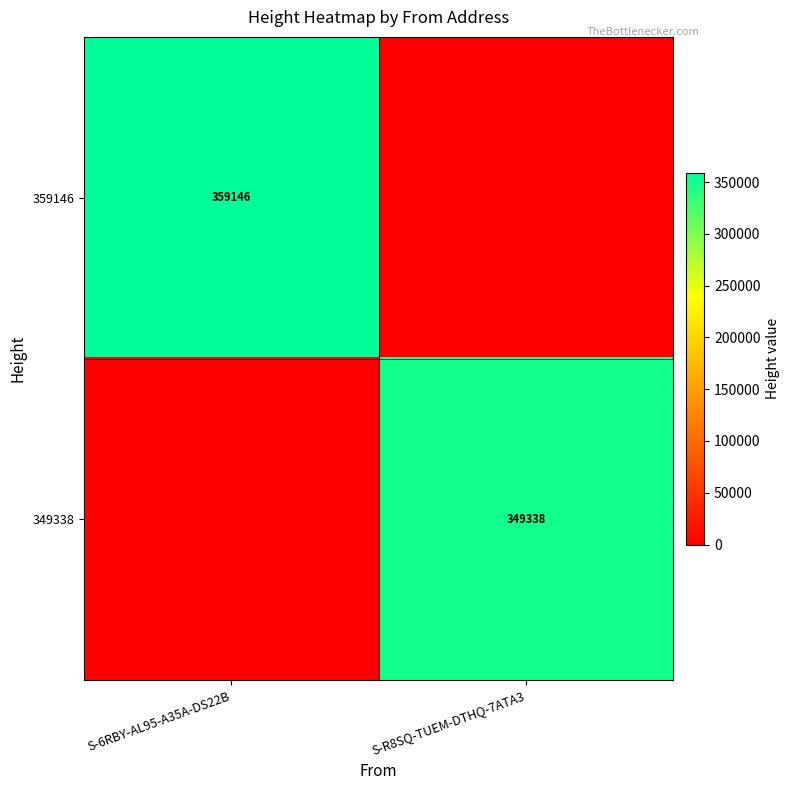

The value of 359146 at S-6RBY-AL95-A35A-DS22B is 359146. True or false?

True